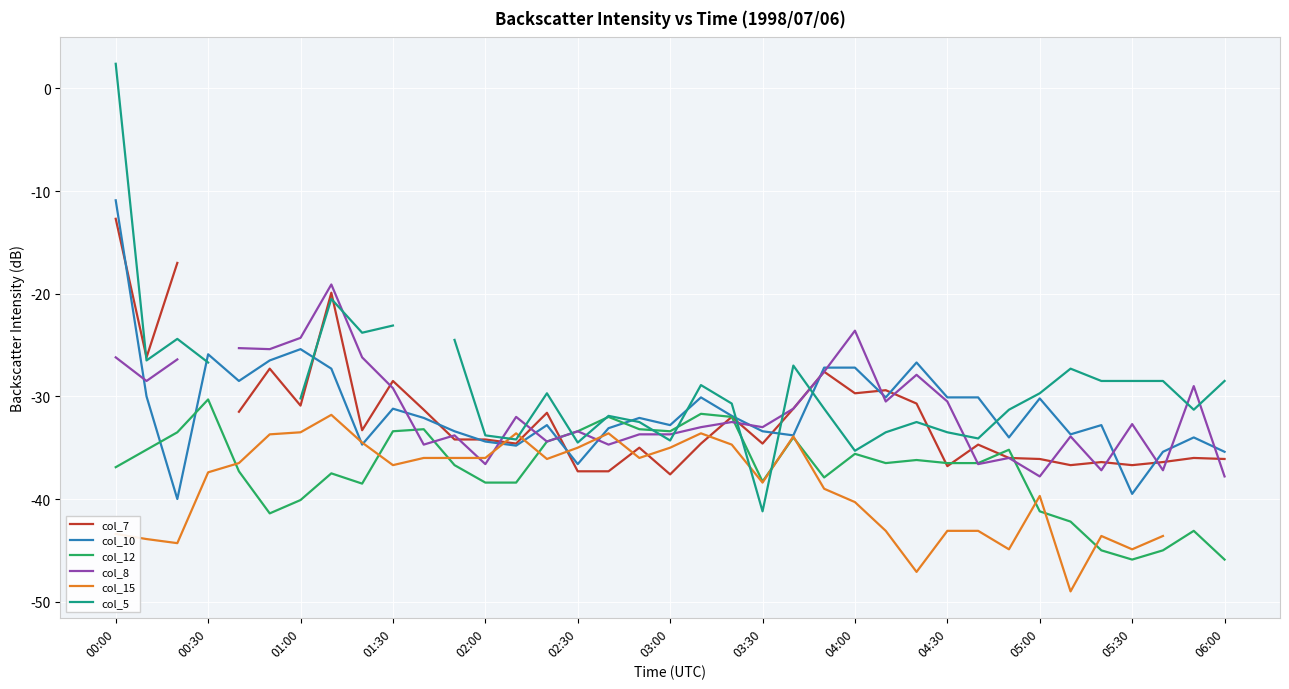

True or false: col_8 and col_5 intersect in this chart.

True